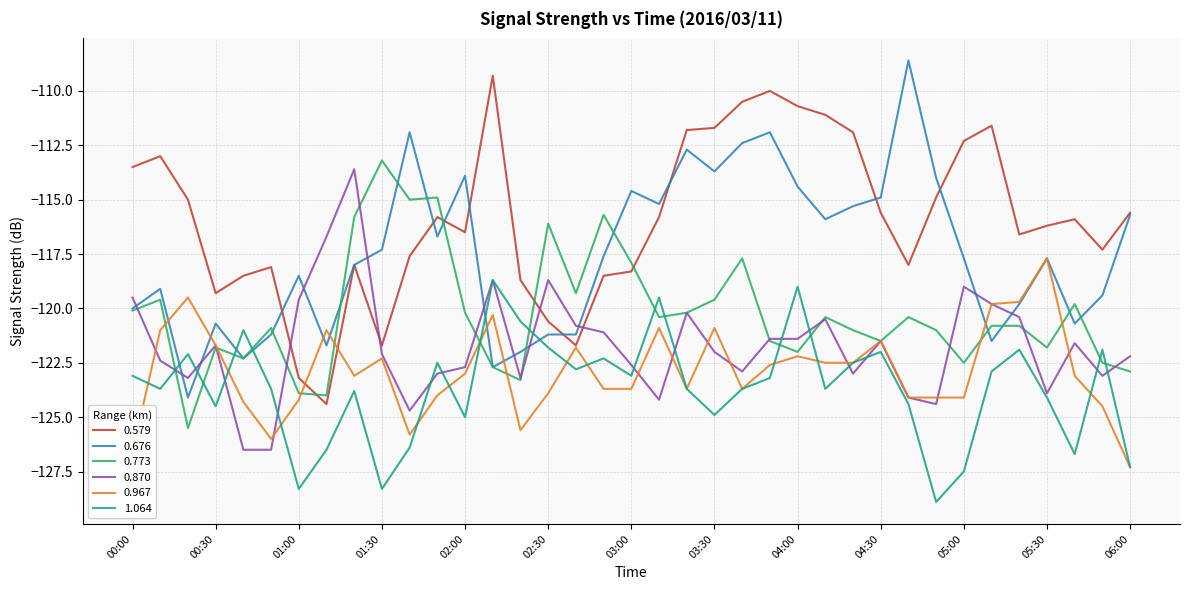

Is this an area chart (filled region under the line)?

No